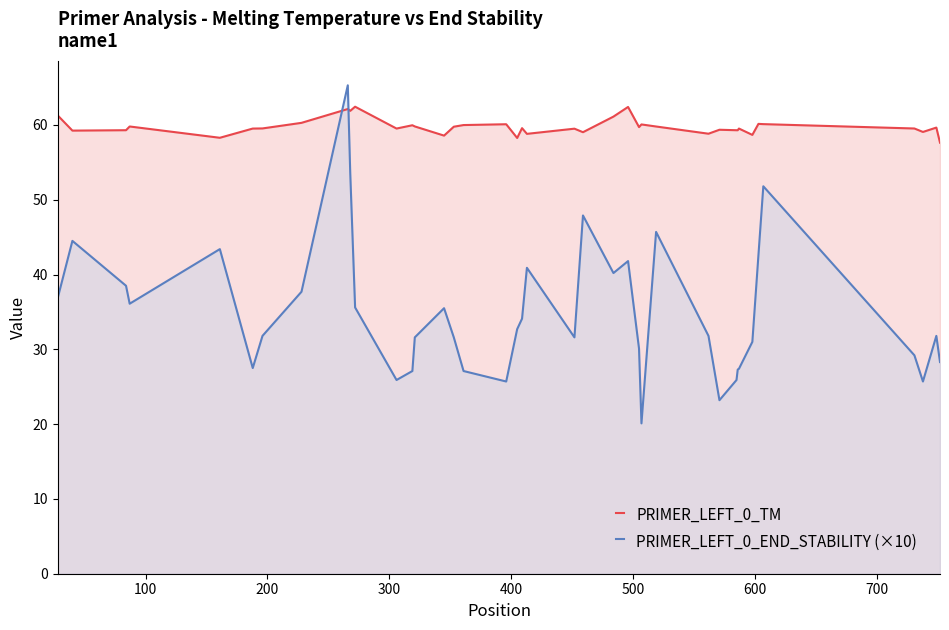

Which series has the largest range (max minus min)?

PRIMER_LEFT_0_END_STABILITY (×10)